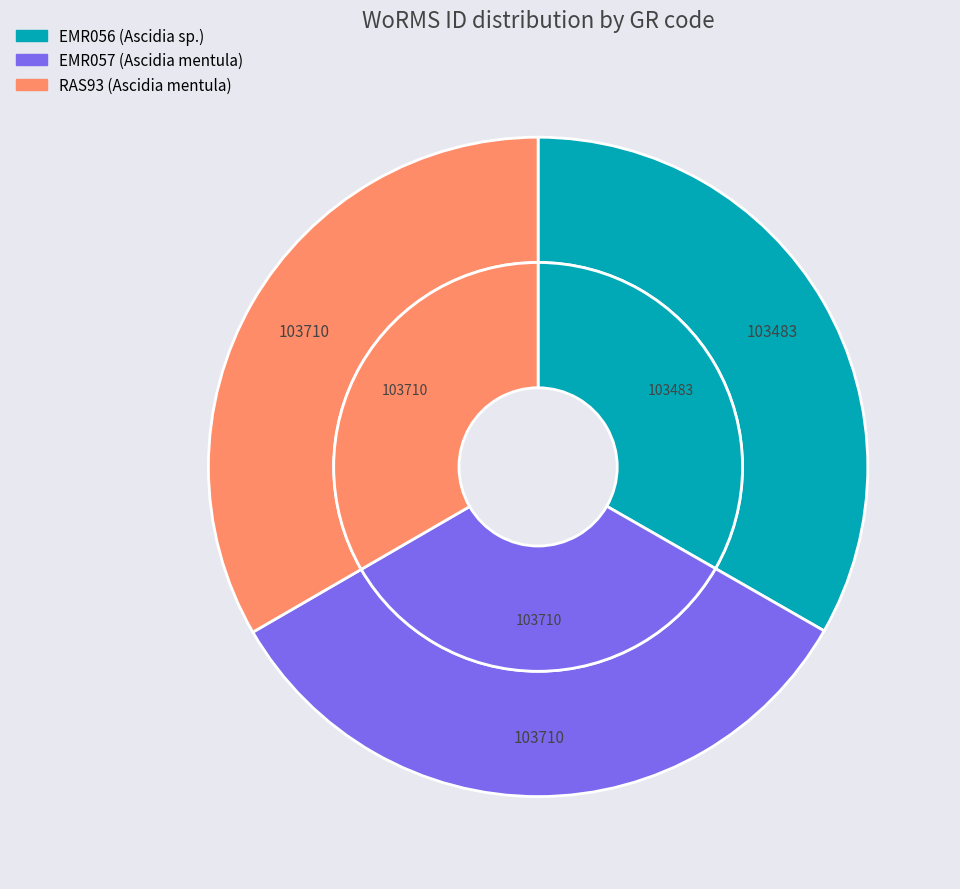

What percentage do EMR057 (Ascidia mentula) and EMR056 (Ascidia sp.) together represent?

66.6%